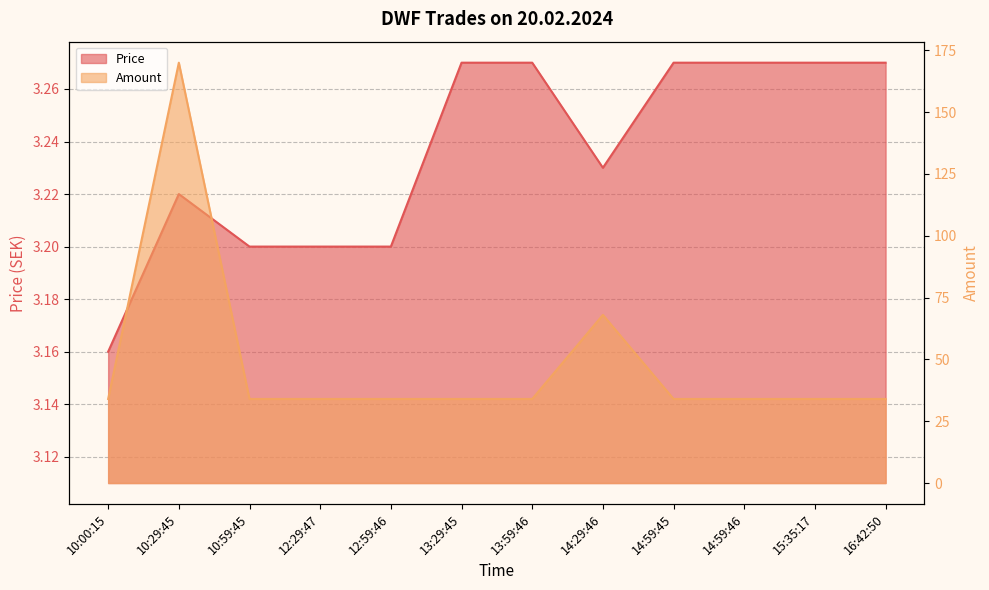

True or false: Amount and Price cross at least once.

False